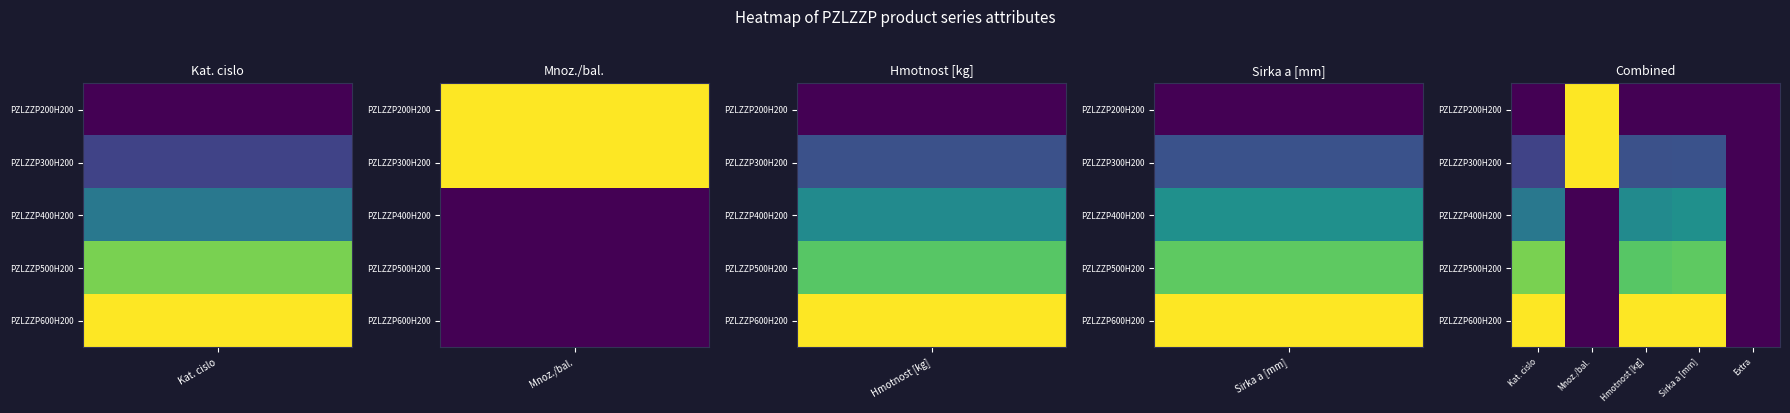

Rank the series by their maximum value, from highest to lowest.

PZLZZP200H200, PZLZZP300H200, PZLZZP600H200, PZLZZP500H200, PZLZZP400H200